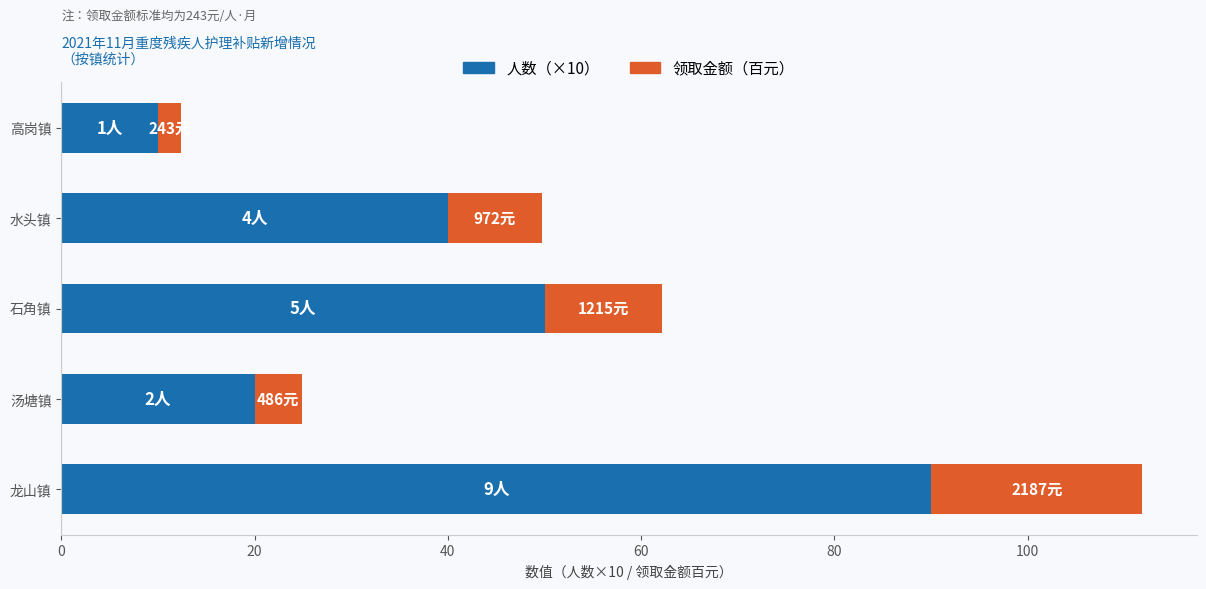

The 人数（×10） series shows 20.0 at 汤塘镇. True or false?

True